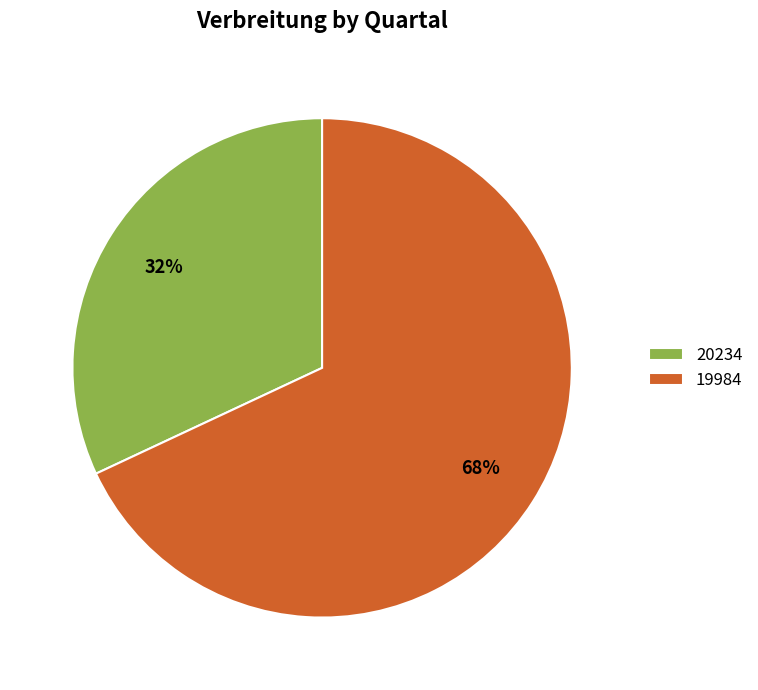

How many slices are in this pie chart?

2